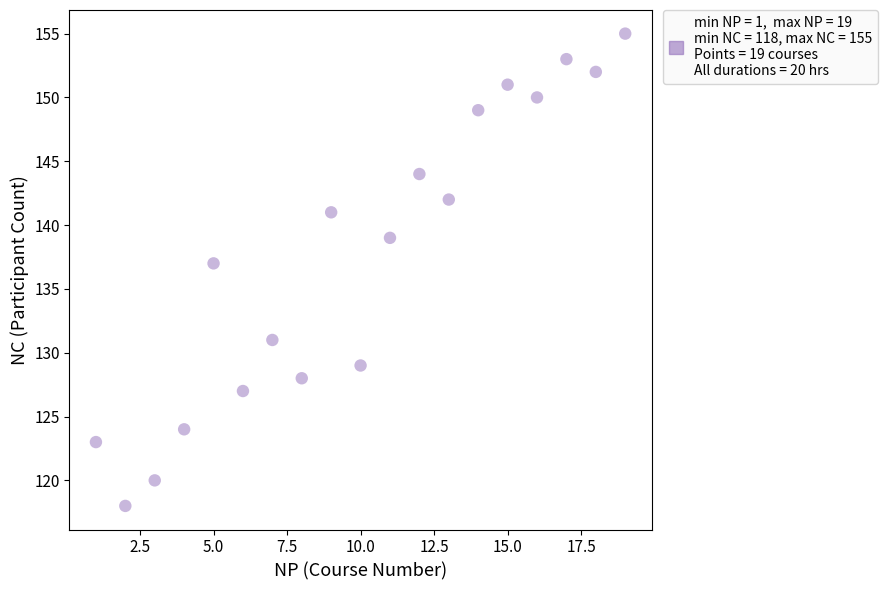

What Y value in the scatter plot is closest to 136?

137